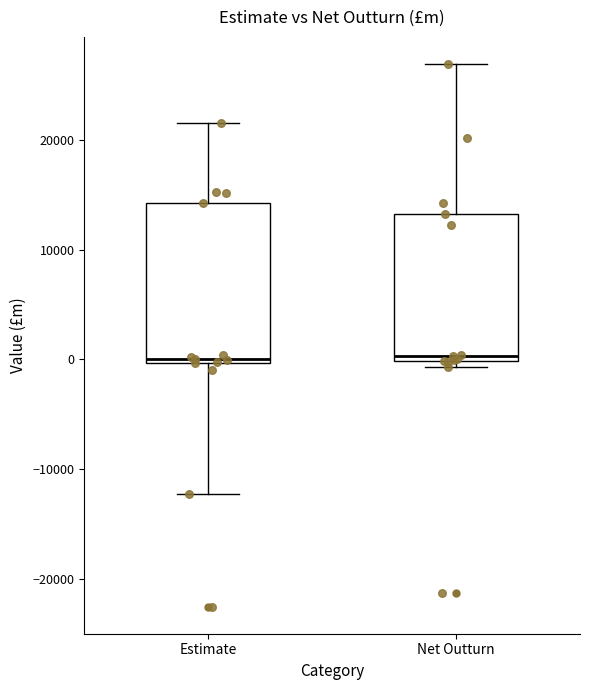

Reading left to right, read every box against the y-axis: the position of its median line, the range the box covers, and the ends of its whiskers. The values are not printed on the chart, so give them approximately, as read against the axis.

Estimate: median 0 (just above the box's lower edge), box 0 to 14000, whiskers -12000 to 22000
Net Outturn: median 0 (just above the box's lower edge), box 0 to 13000, whiskers -1000 to 27000